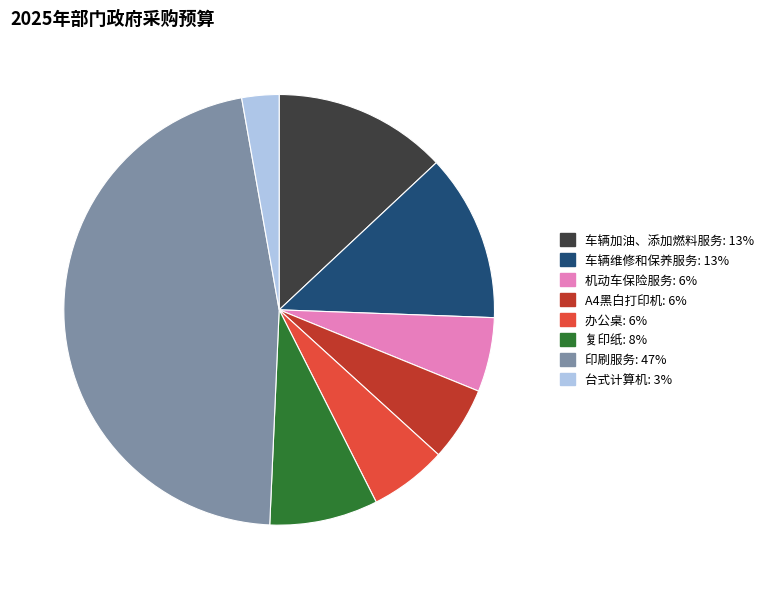

Do 台式计算机 and A4黑白打印机 together represent more than half of the pie?

No